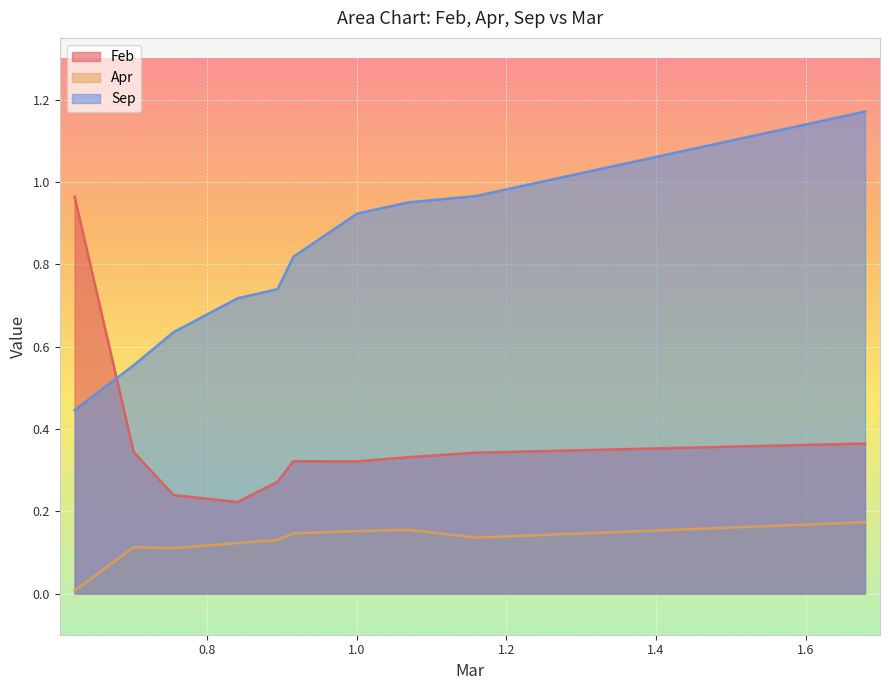

What is the difference between the maximum and second lowest values in the Feb series?

0.7